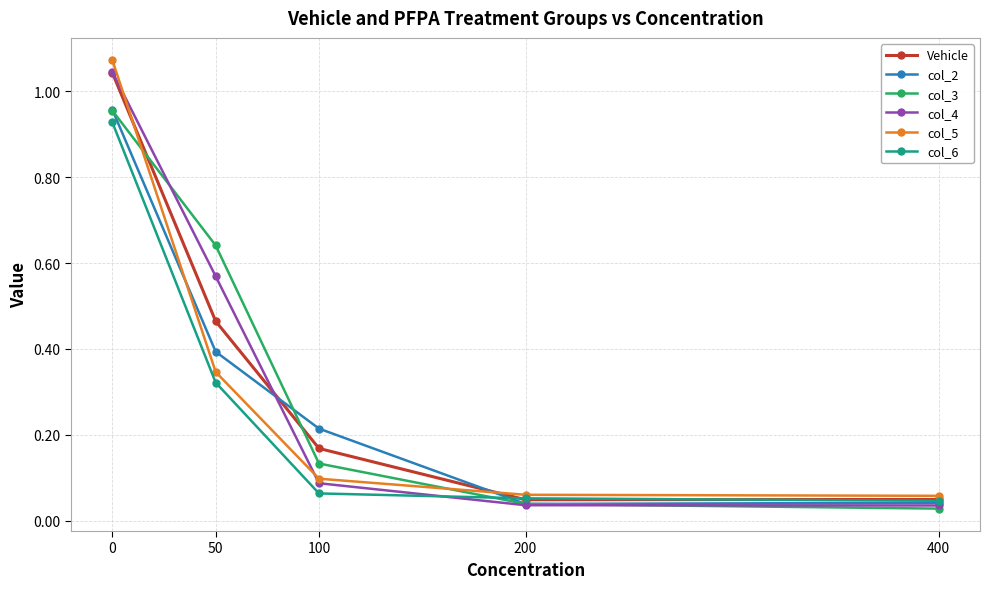

Is it true that col_4 equals 0.1 at 200?

False